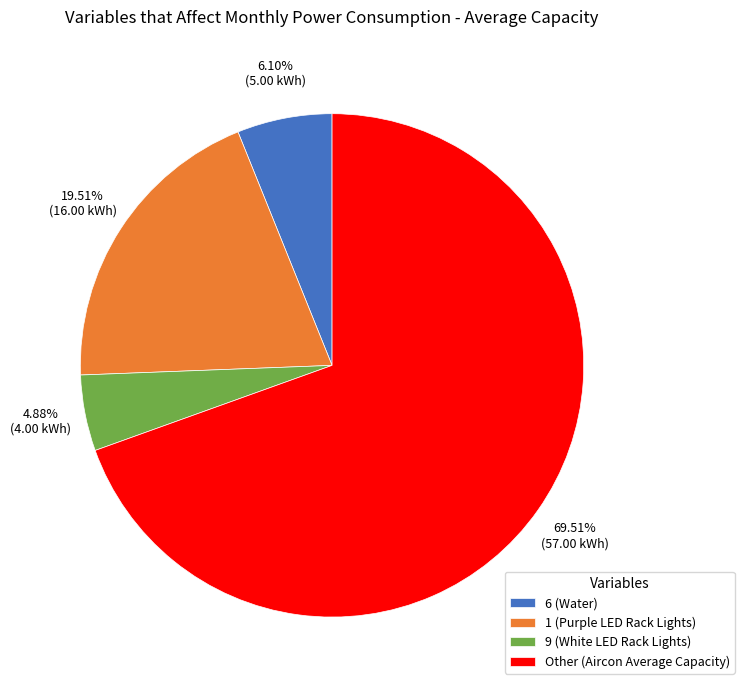

Is the sum of 1 (Purple LED Rack Lights) and 6 (Water) greater than half?

No